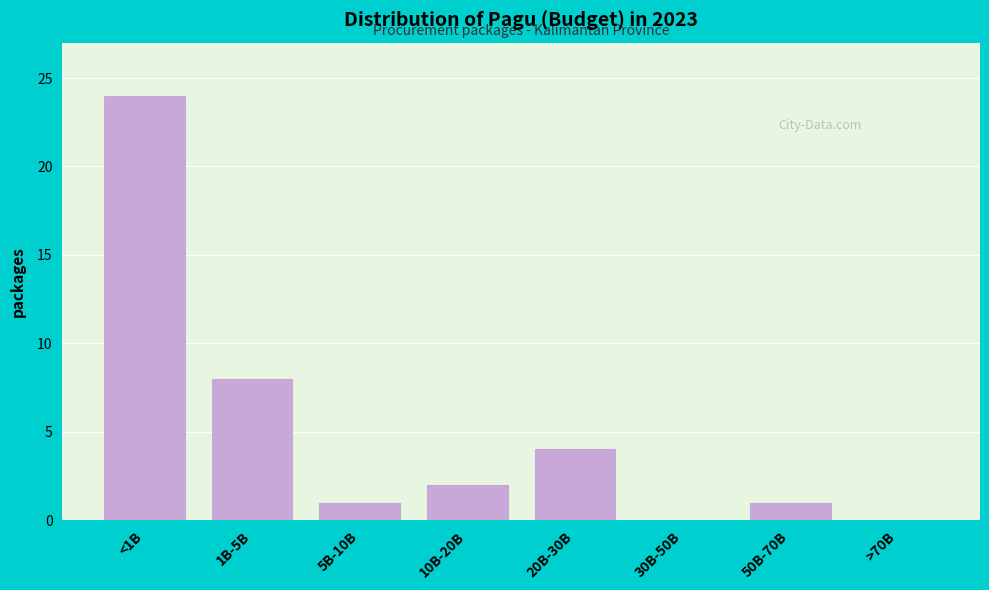

Reading right to left, list all the values displayed in this chart.

>70B=0	50B-70B=1	30B-50B=0	20B-30B=4	10B-20B=2	5B-10B=1	1B-5B=8	<1B=24